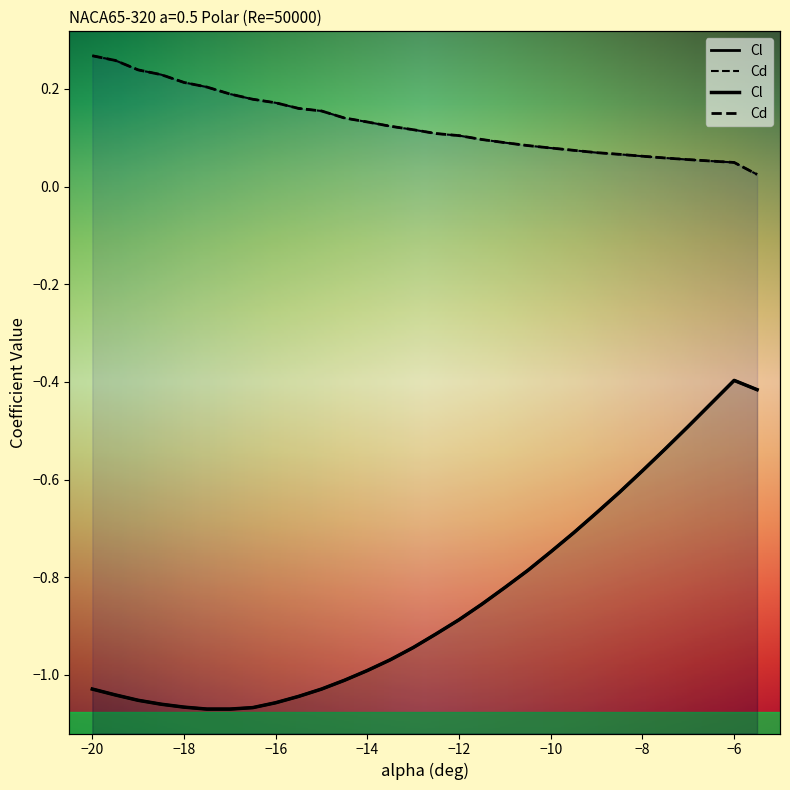

Where is Cl nearest to the value 0?

-6